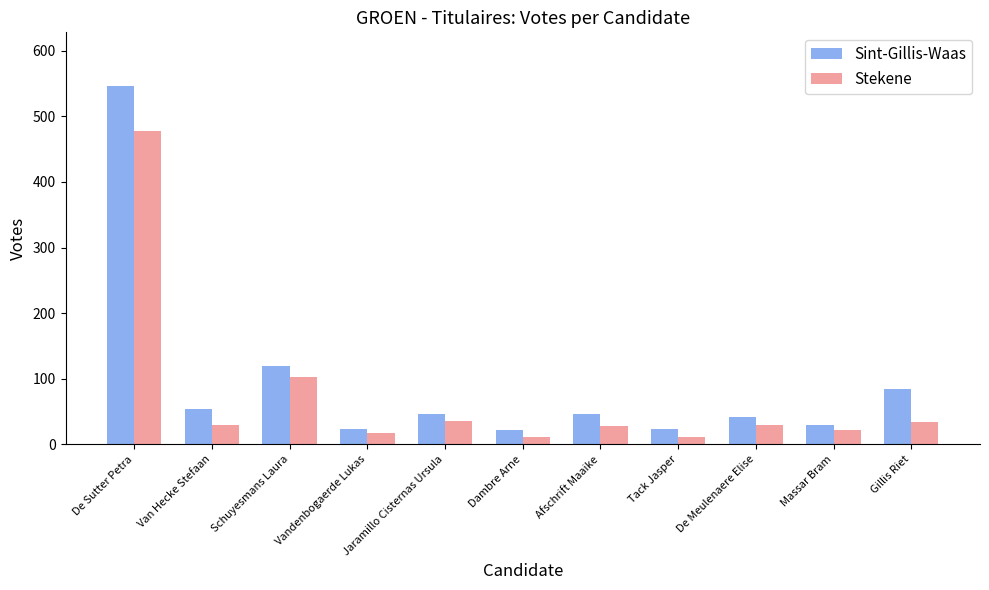

The value of Stekene at Tack Jasper is 12. True or false?

True